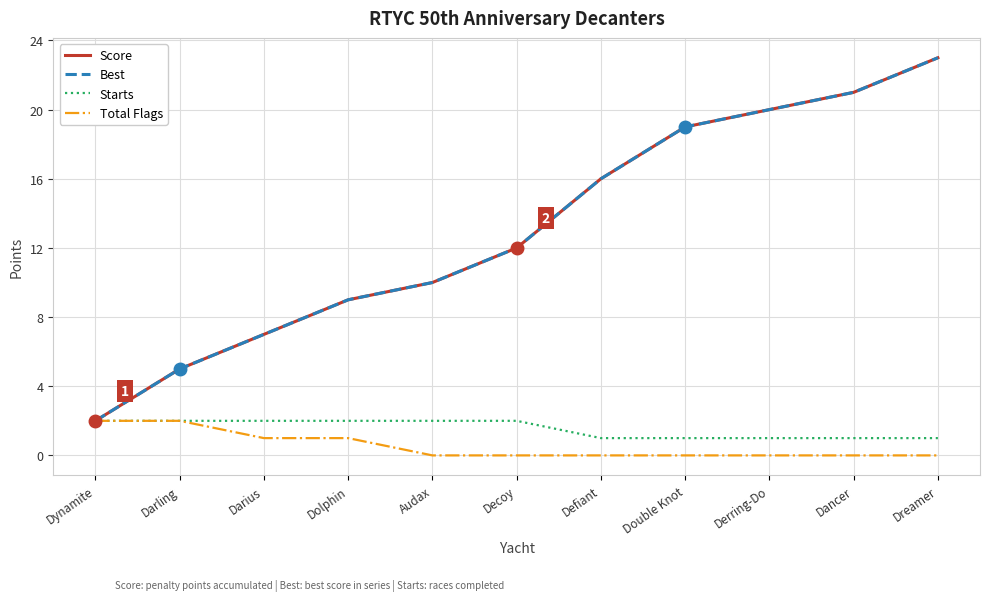

Is the value of Starts at Dynamite greater than the value of Best at Darius?

No